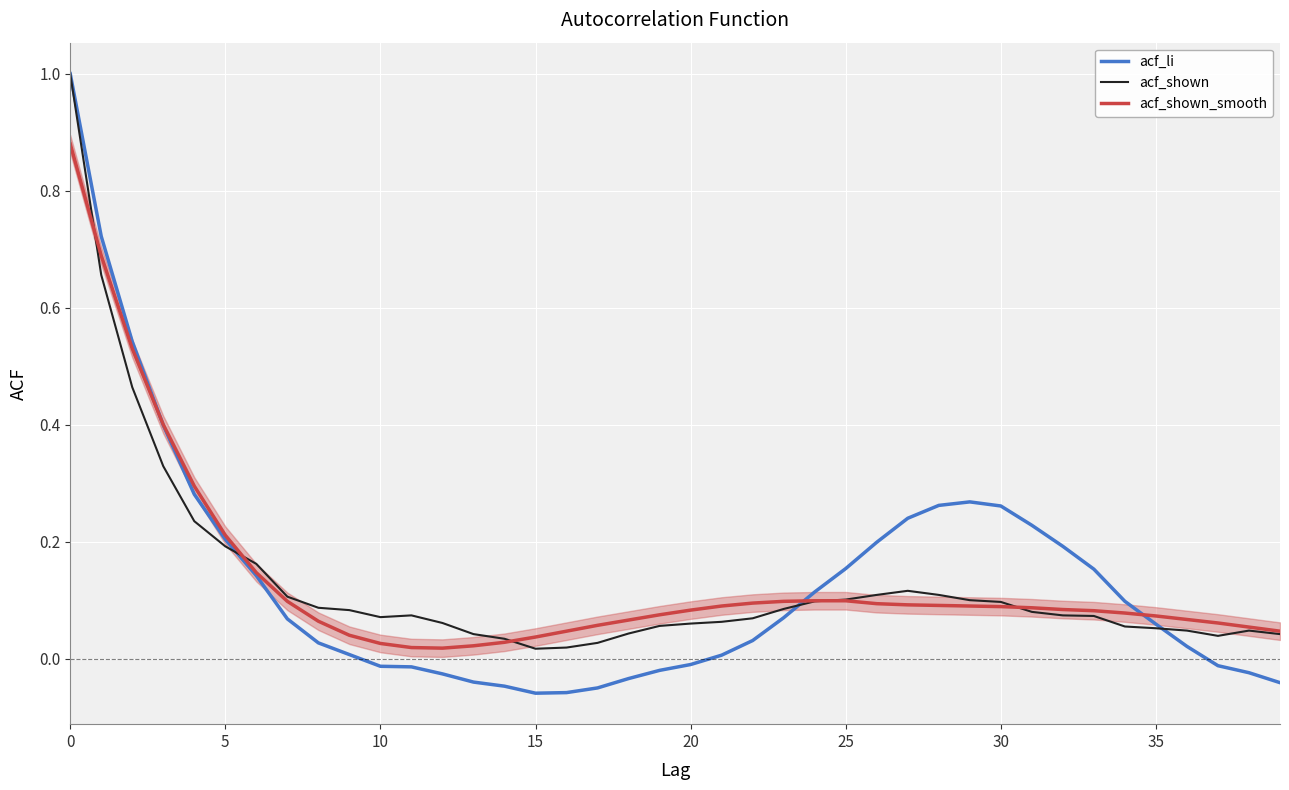

What is the maximum value for acf_li?

1.0